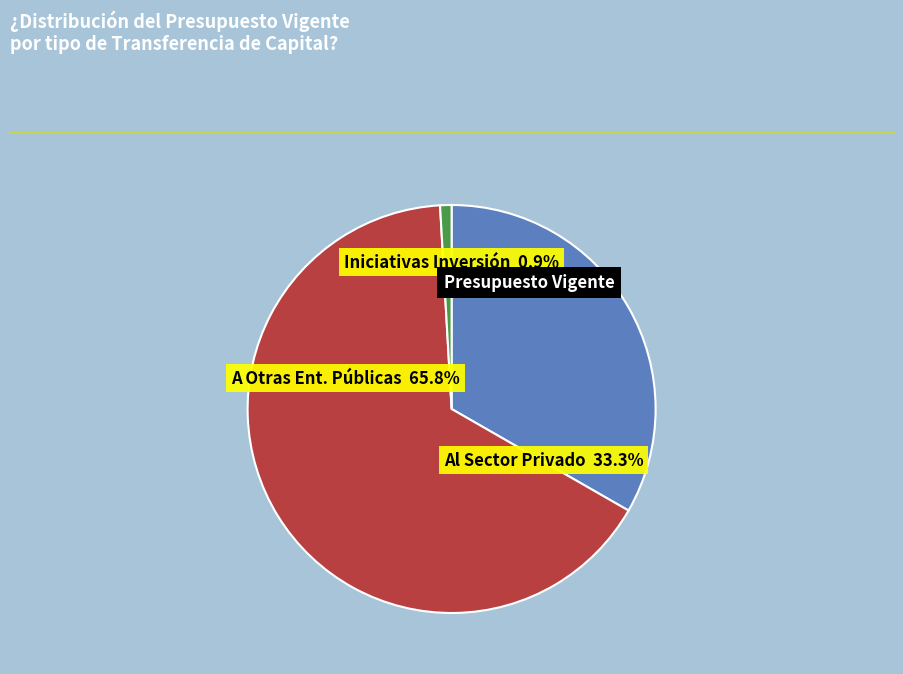

What is the largest slice in the pie chart?

A Otras Entidades Públicas